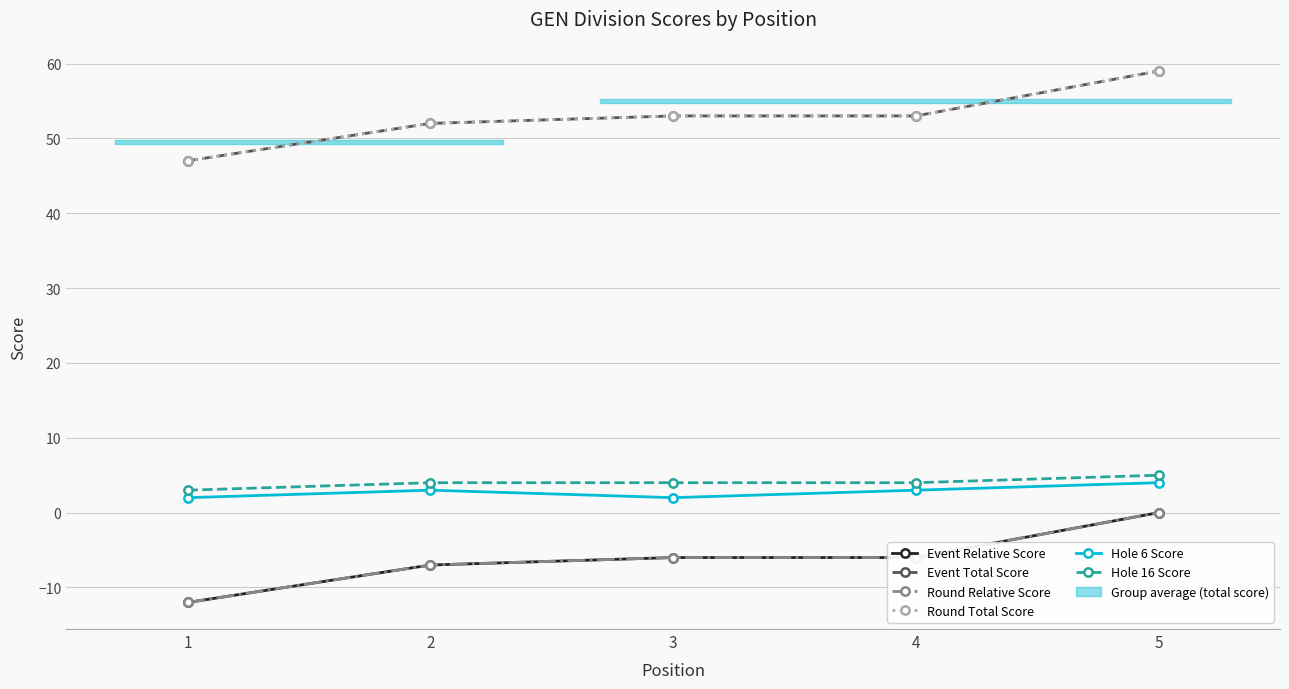

True or false: Event Relative Score has a value of -12 at 1.

True